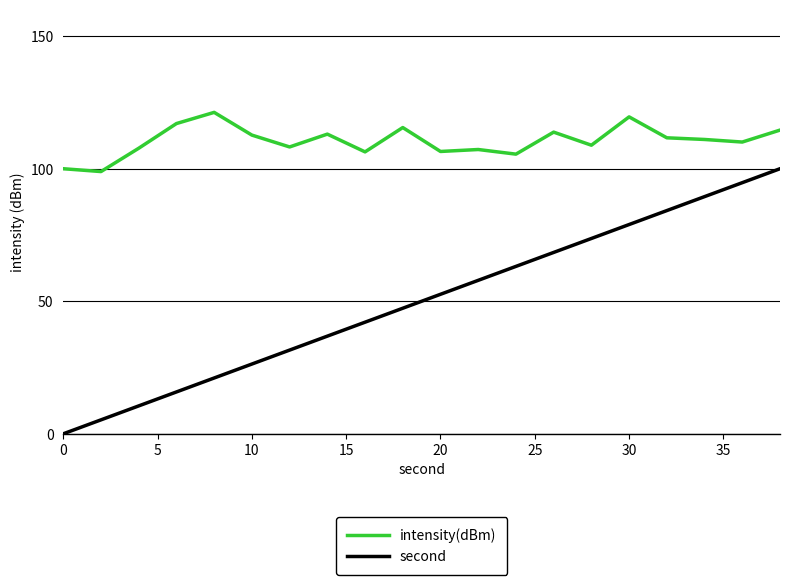

True or false: second and intensity(dBm) cross at least once.

False